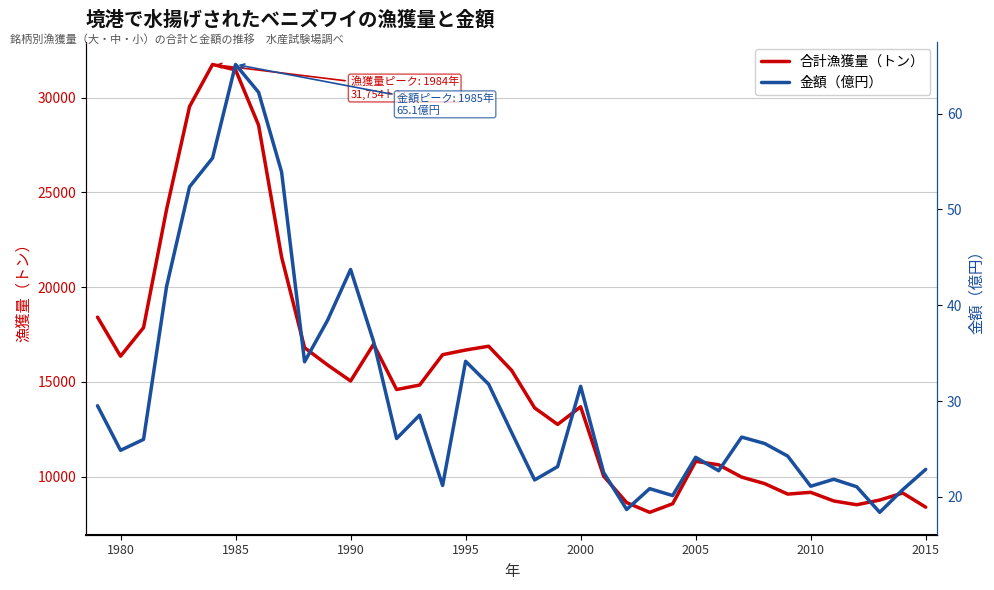

Does the chart display data point markers on the line(s)?

No